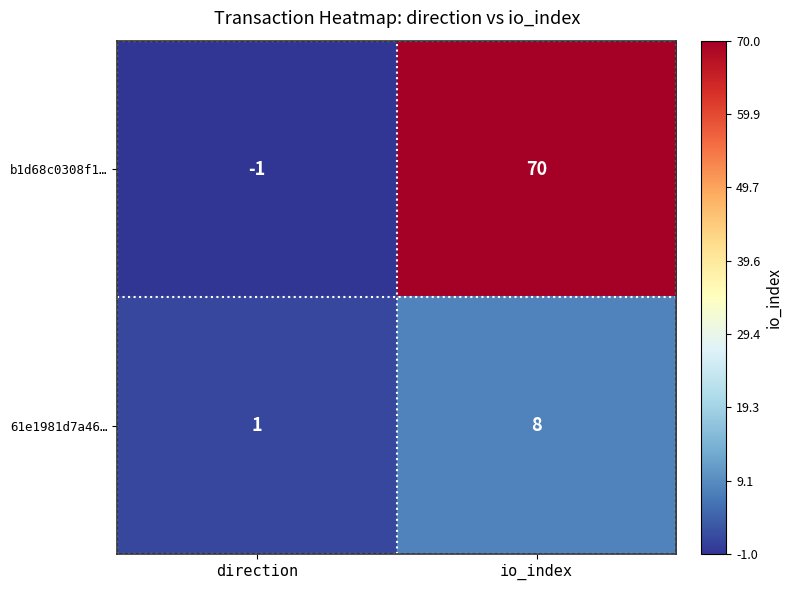

List the series in order of their overall mean, lowest first.

61e1981d7a46…, b1d68c0308f1…